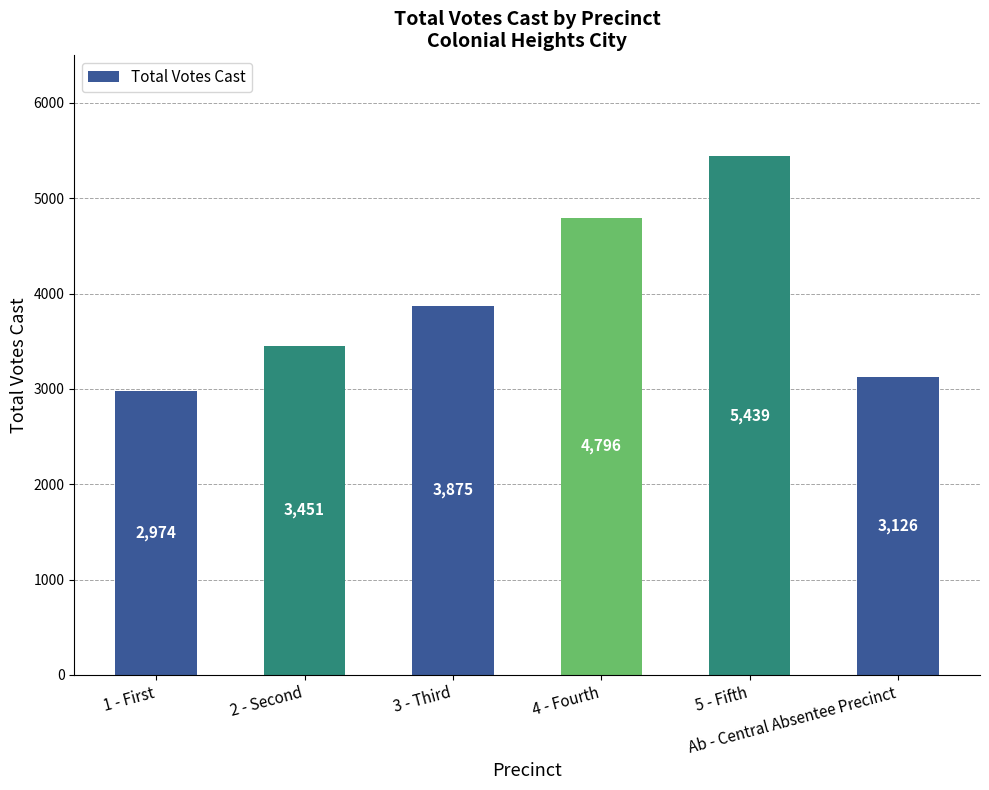

What is the difference between the values at 4 - Fourth and 3 - Third?

921